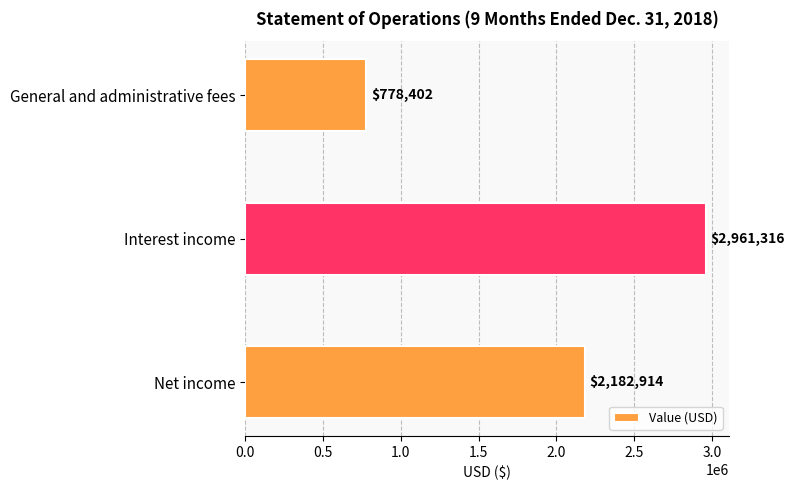

What is the greatest value displayed?

2961316